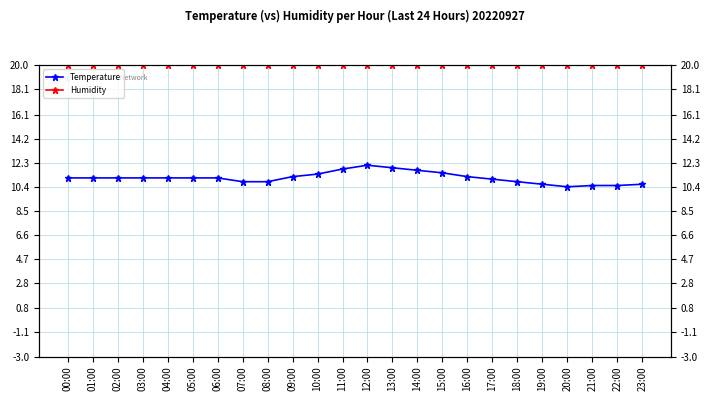

Which series changed the most between 12:00 and 20:00?

Temperature